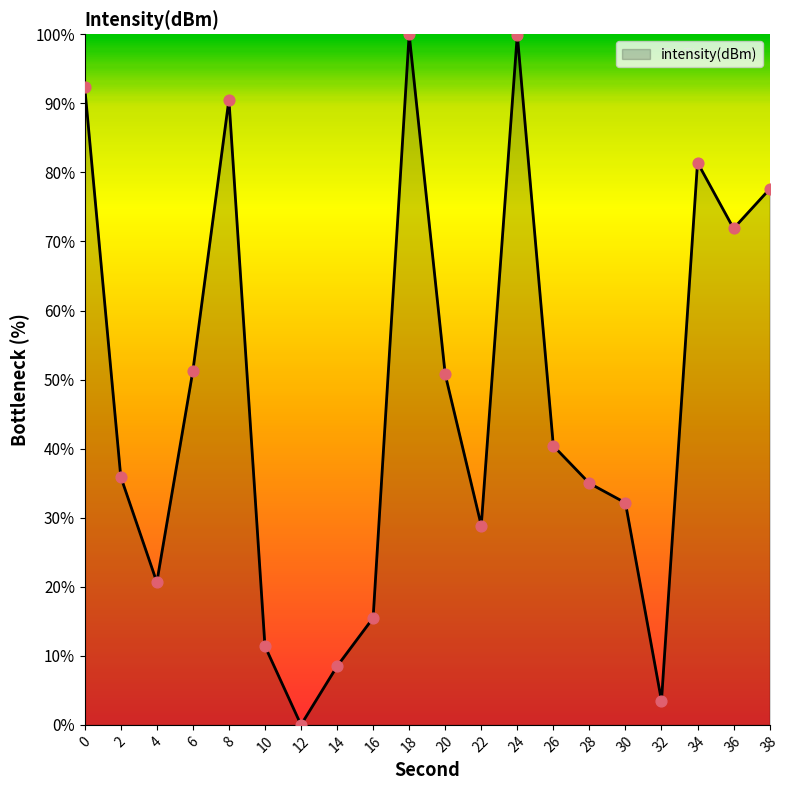

Approximately how many times larger is the value at 10 compared to 16?

0.7